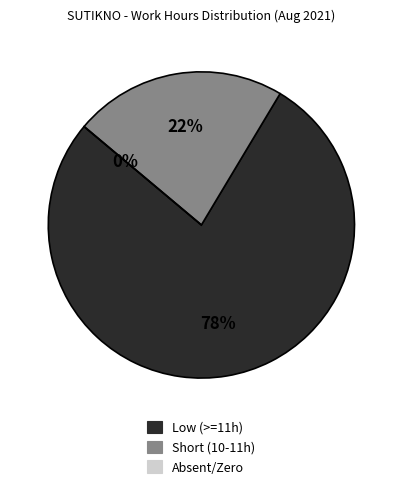

Does 2-Mon represent more than half of the total?

No